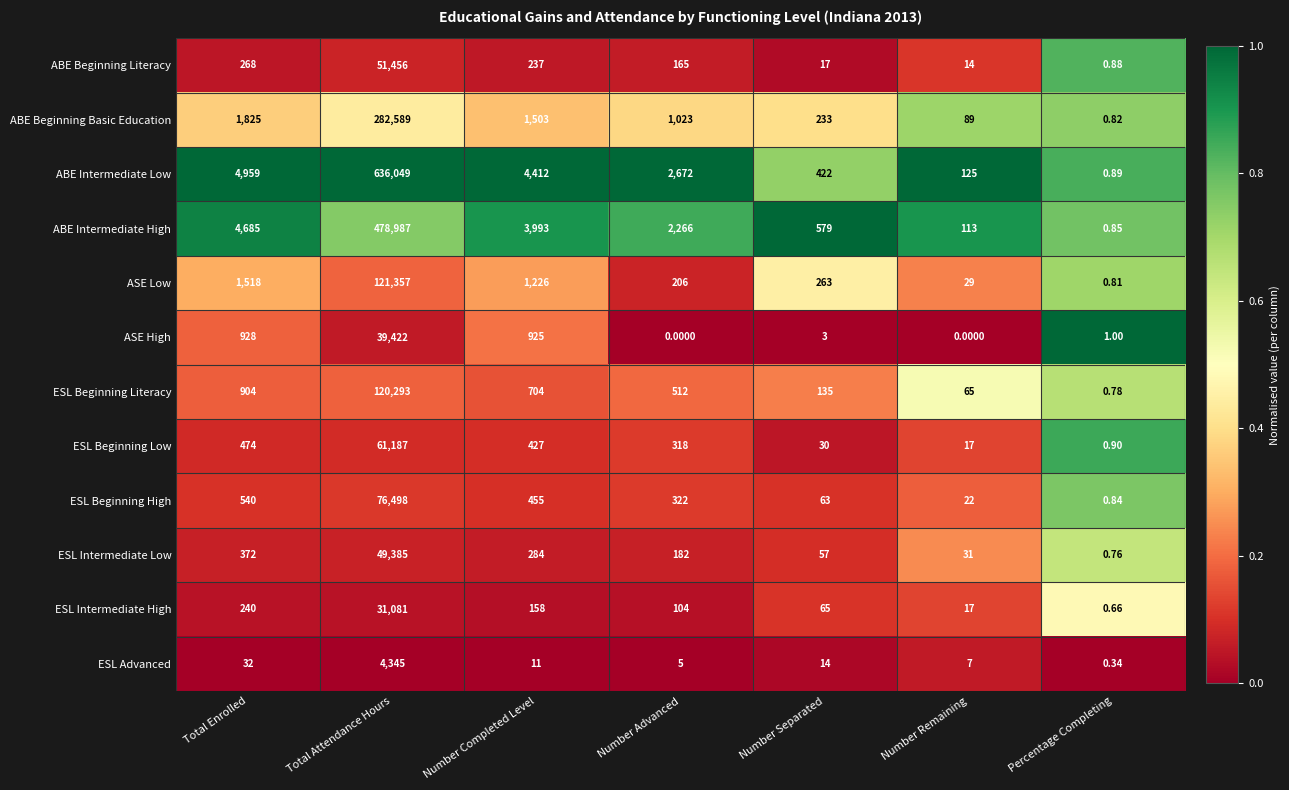

At which label does ESL Beginning Low first exceed 318?

Total Enrolled